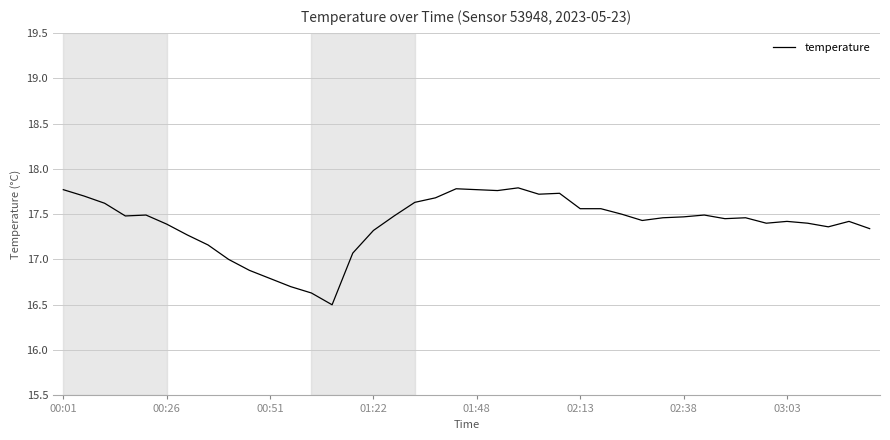

What is the difference between the maximum and minimum values?

1.3